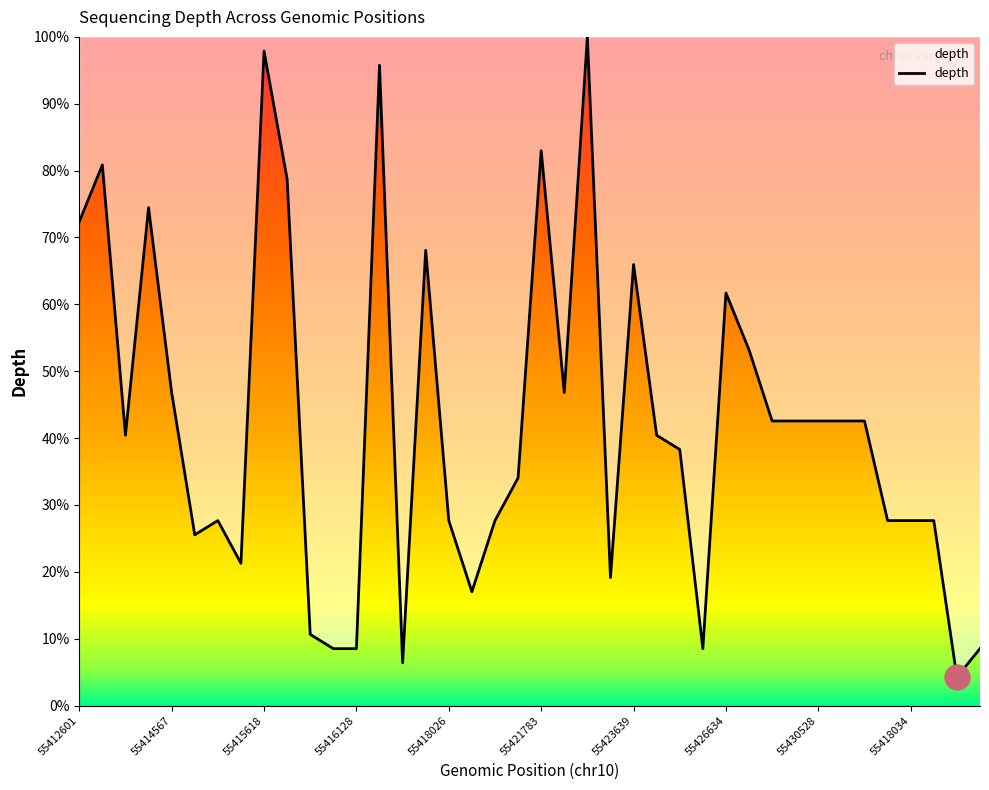

What is the smallest value displayed?

4.3